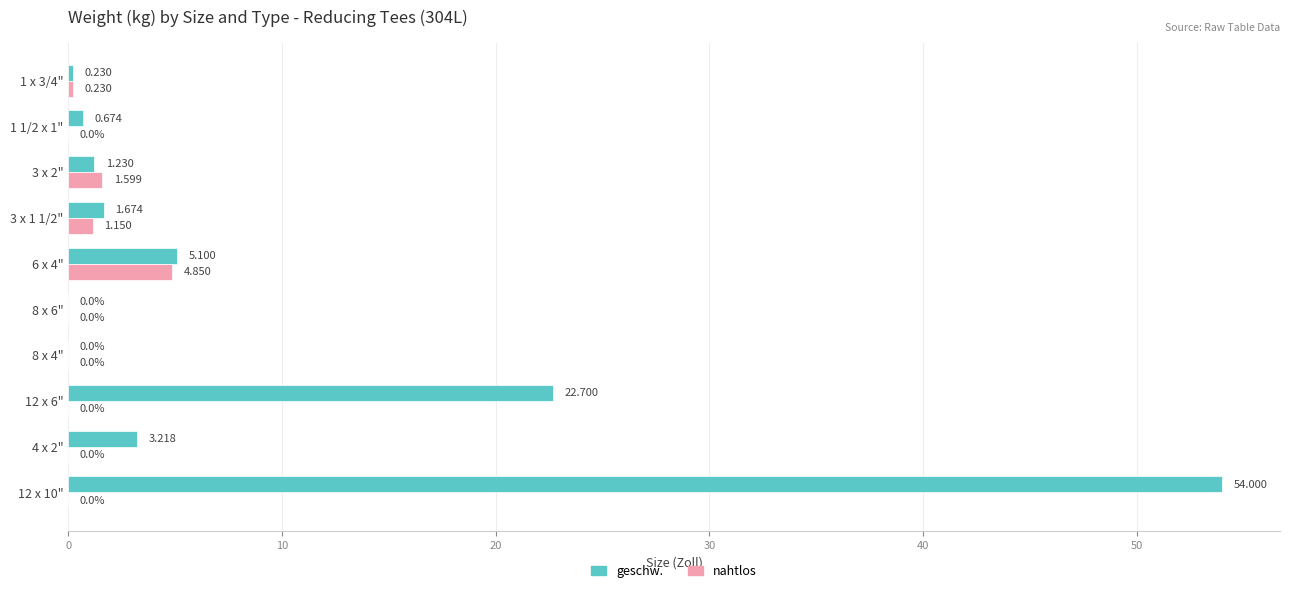

What is the sum of all nahtlos values?

7.8